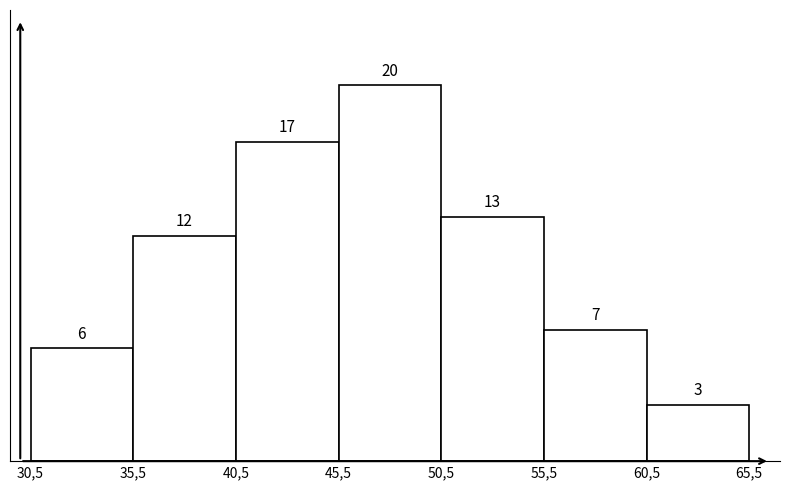

Reading left to right, transcribe all the data shown in this chart.

30,5=6	35,5=12	40,5=17	45,5=20	50,5=13	55,5=7	60,5=3